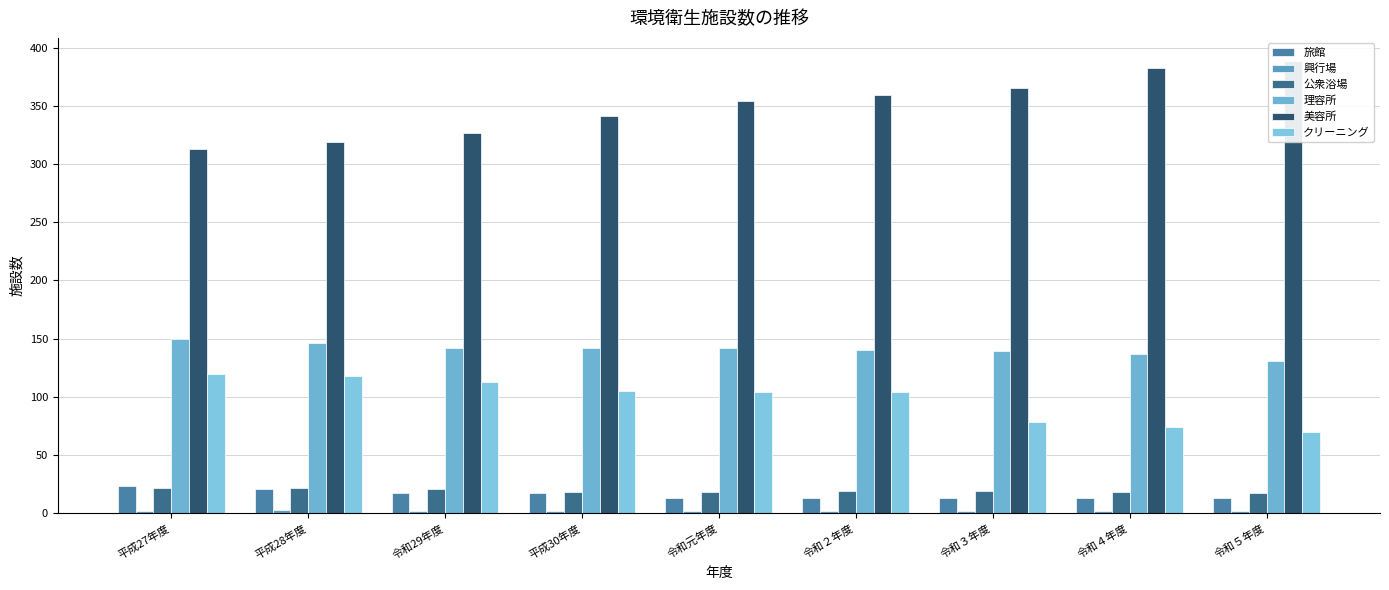

What is the label of the 8th bar from the right?

平成28年度